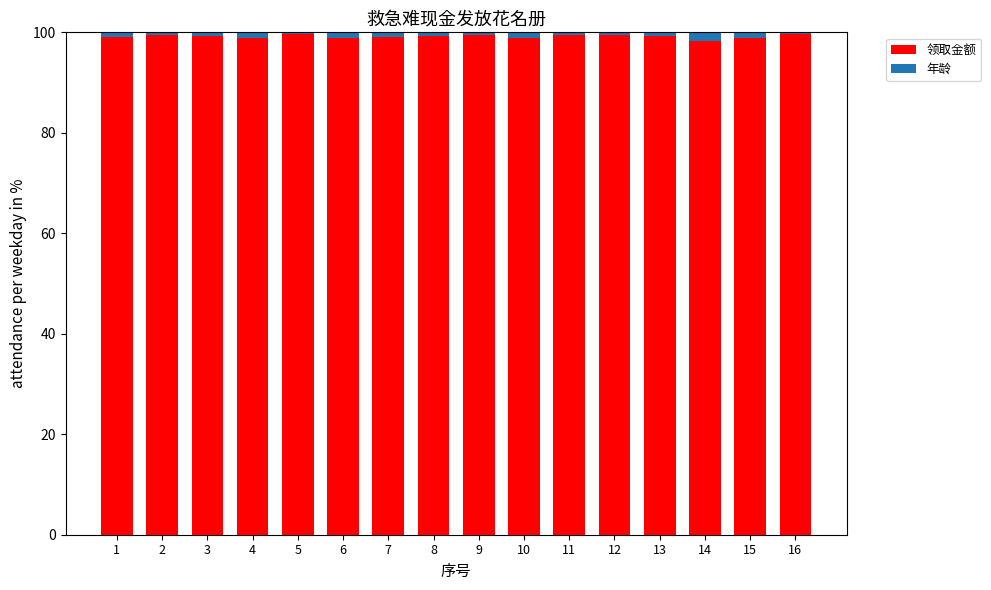

What is the minimum value for 领取金额?

98.2